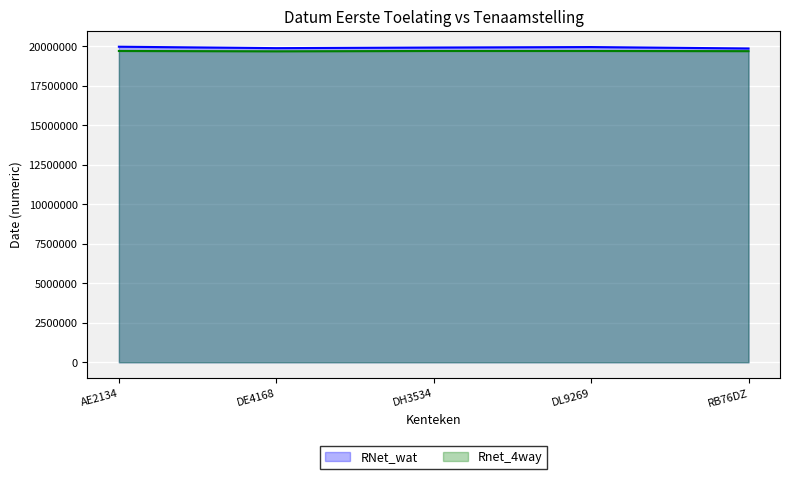

How many interior local valleys does the RNet_wat series have?

1